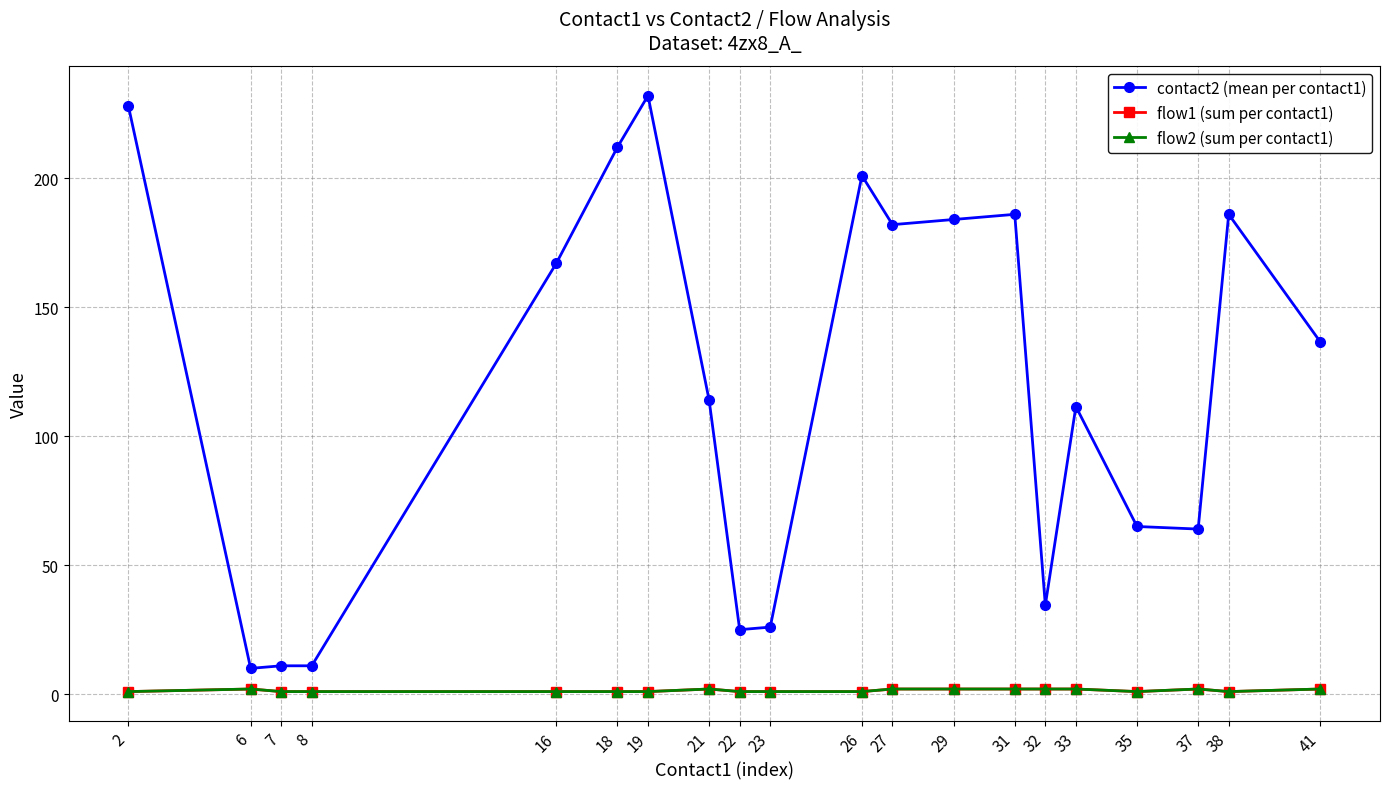

Does the chart have visible grid lines?

Yes